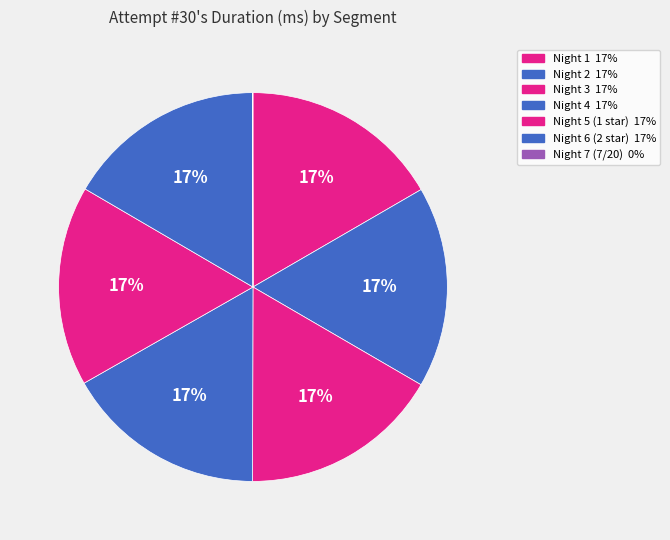

Count the number of slices in the pie.

7